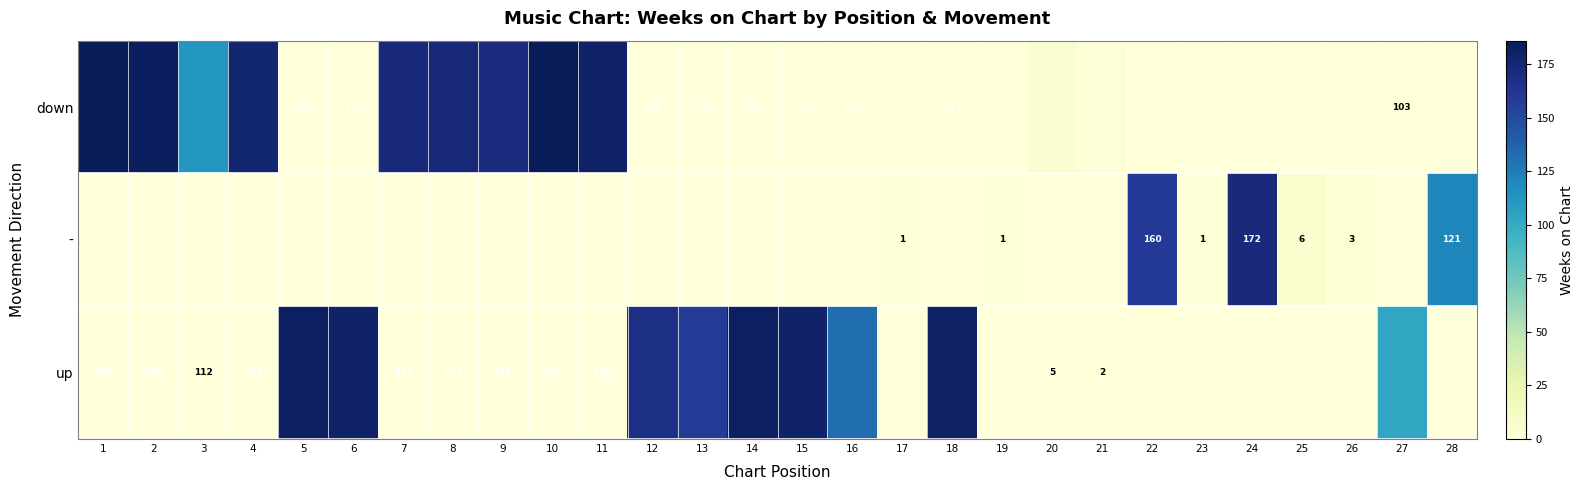

What is the total value across all series at 19?

1